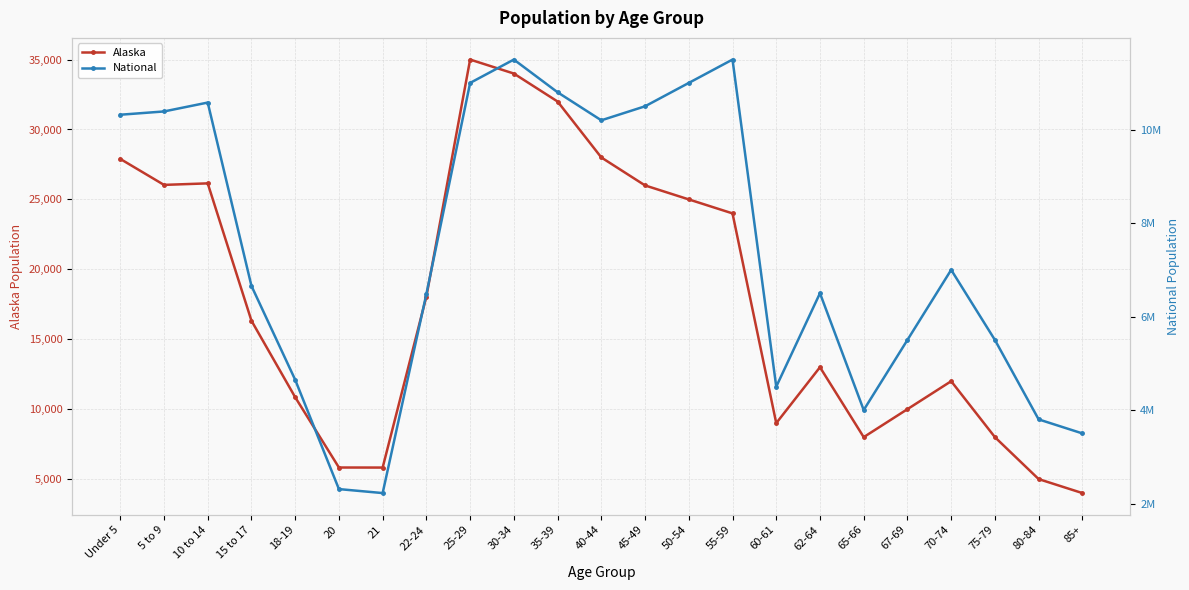

How many distinct data groups are displayed?

2